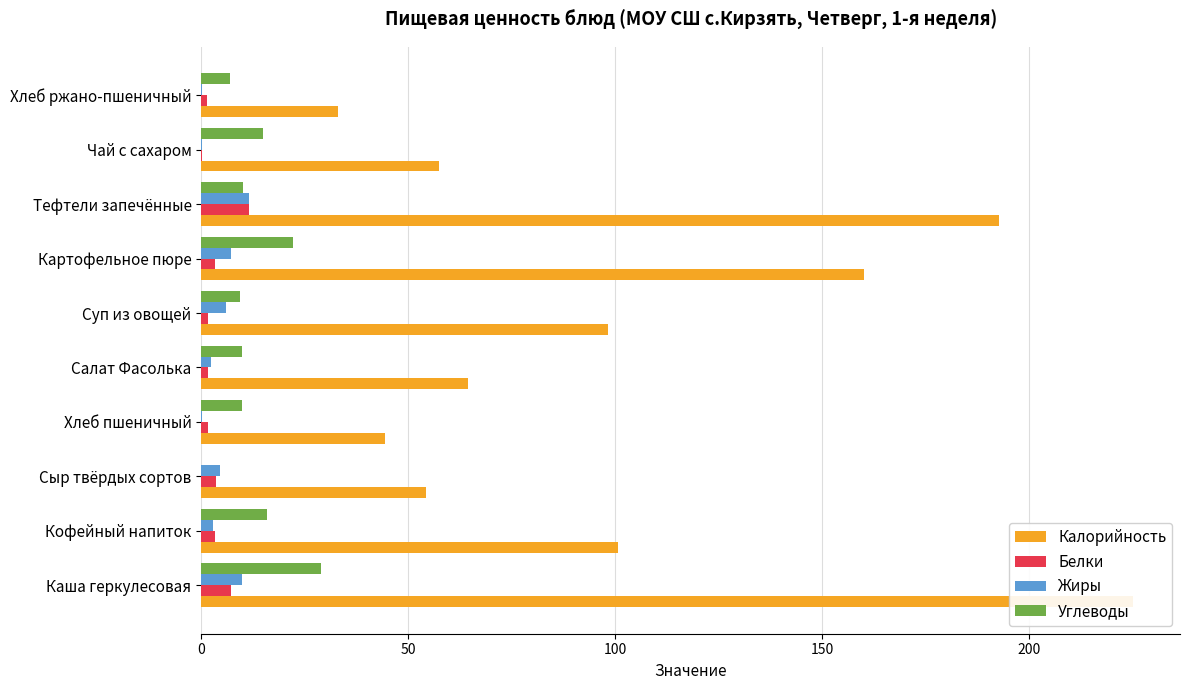

What position from the right is 150?

7